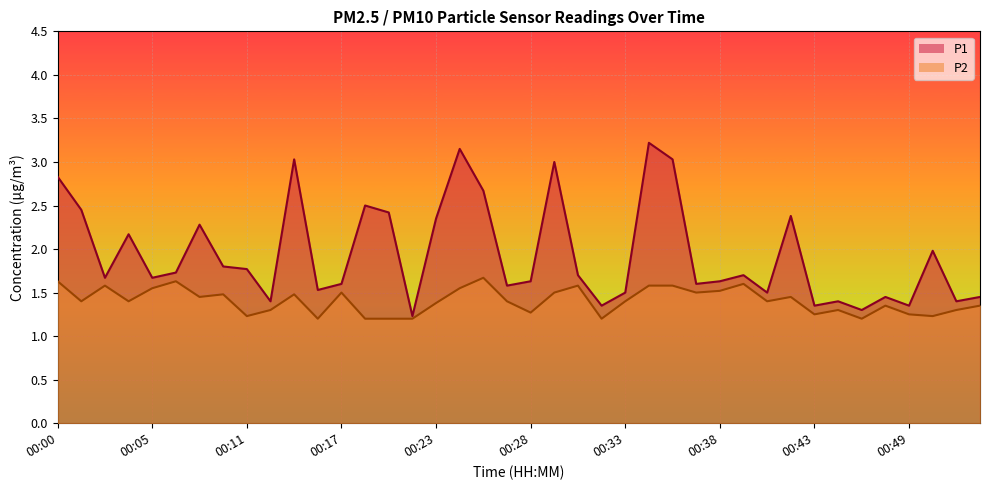

Reading right to left, what are all the values shown in this chart?

P1: 1.4	1.4	2.0	1.4	1.4	1.3	1.4	1.4	2.4	1.5	1.7	1.6	1.6	3.0	3.2	1.5	1.4	1.7	3.0	1.6	1.6	2.7	3.1	2.4	1.2	2.4	2.5	1.6	1.5	3.0	1.4	1.8	1.8	2.3	1.7	1.7	2.2	1.7	2.5	2.8
P2: 1.4	1.3	1.2	1.2	1.4	1.2	1.3	1.2	1.4	1.4	1.6	1.5	1.5	1.6	1.6	1.4	1.2	1.6	1.5	1.3	1.4	1.7	1.6	1.4	1.2	1.2	1.2	1.5	1.2	1.5	1.3	1.2	1.5	1.4	1.6	1.6	1.4	1.6	1.4	1.6